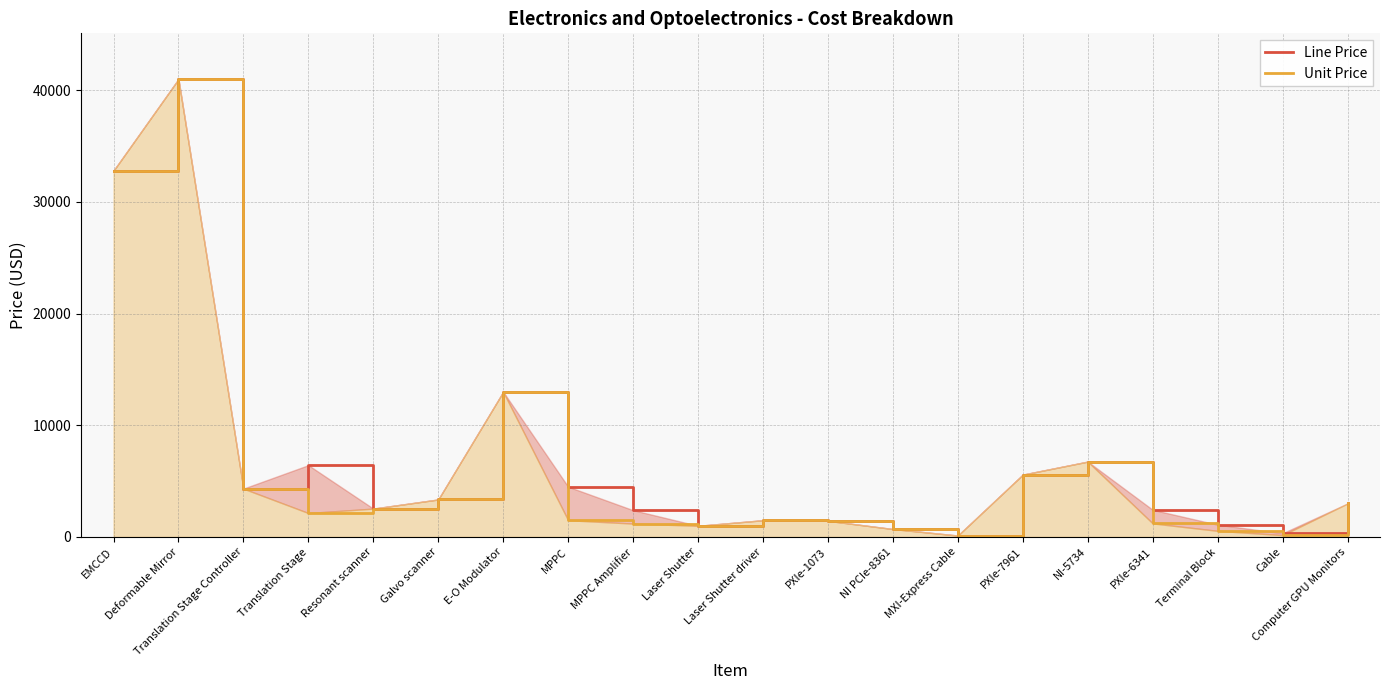

At which category is the sum across all series the highest?

Deformable Mirror